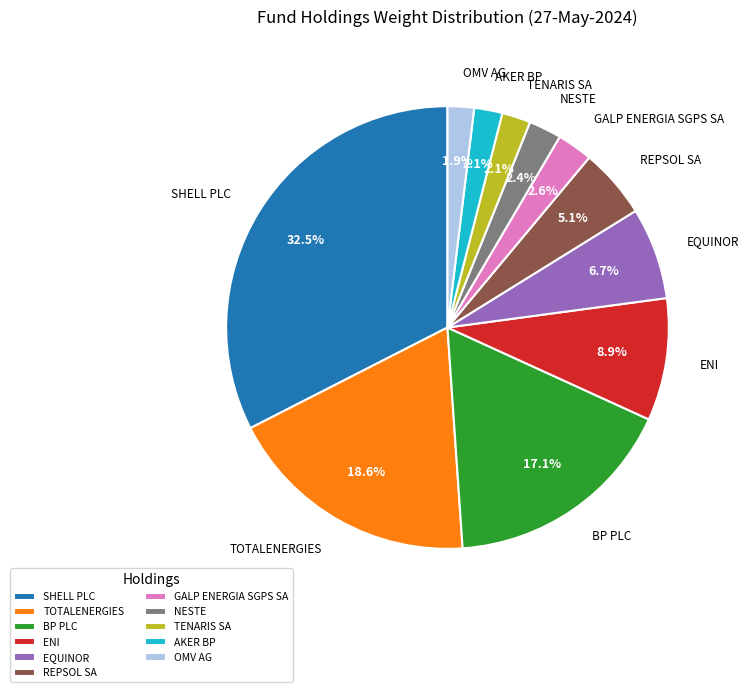

To the nearest percent, what is the average slice percentage?

9%